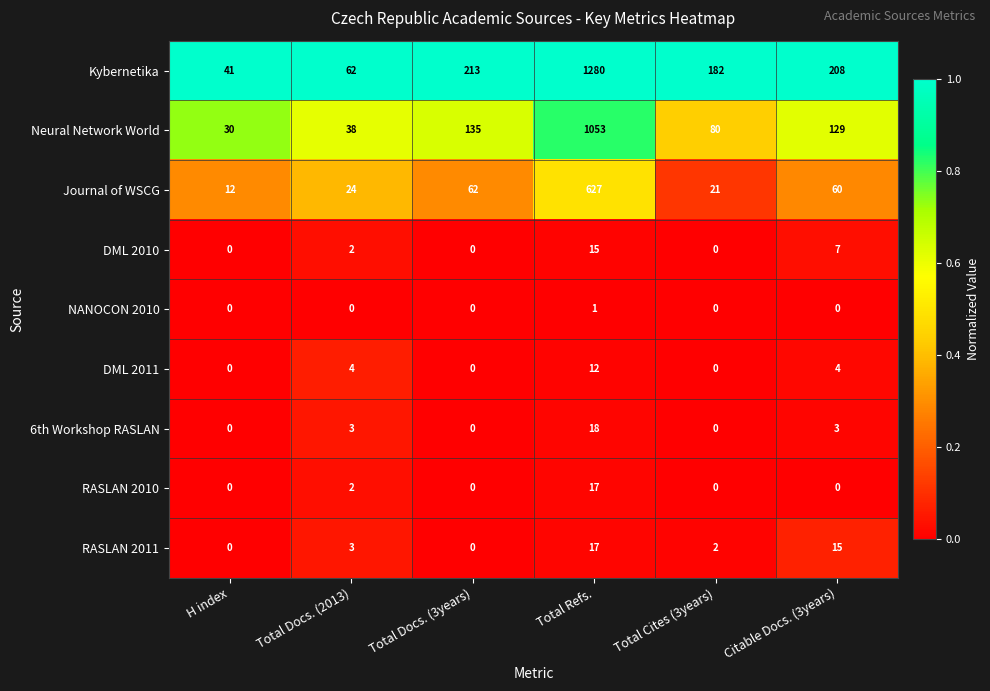

Which category has the highest value across all series?

Total Refs.